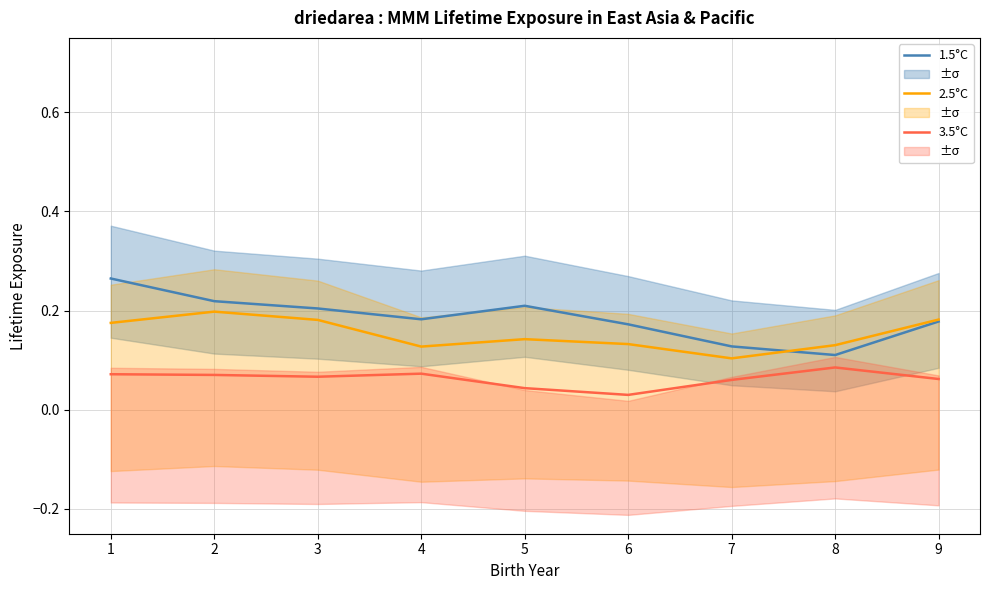

How many interior local peaks does the 2.5°C series have?

2